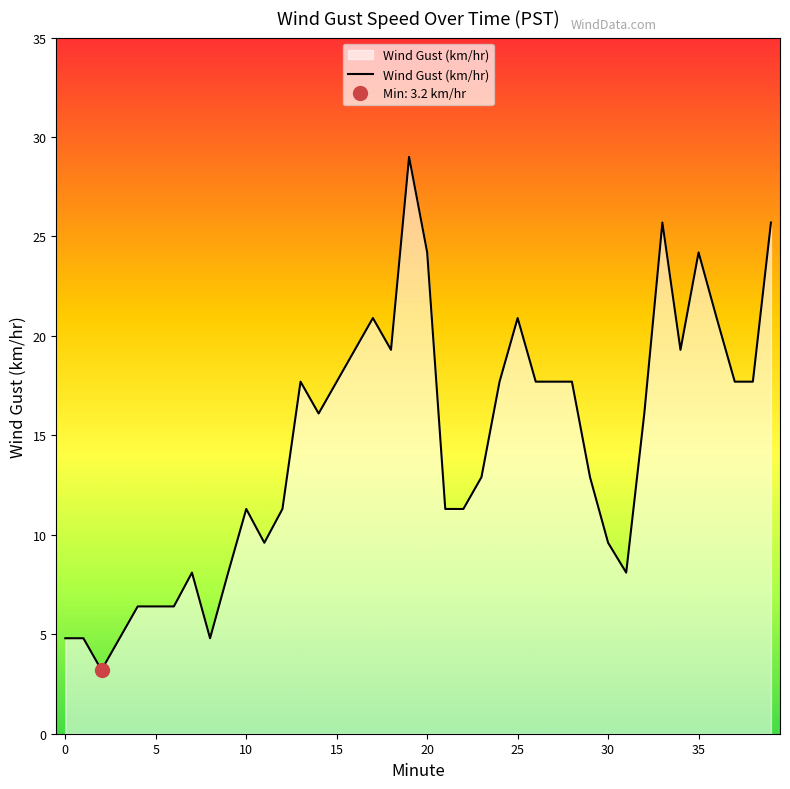

What is the maximum value for Wind Gust (km/hr)?

29.0